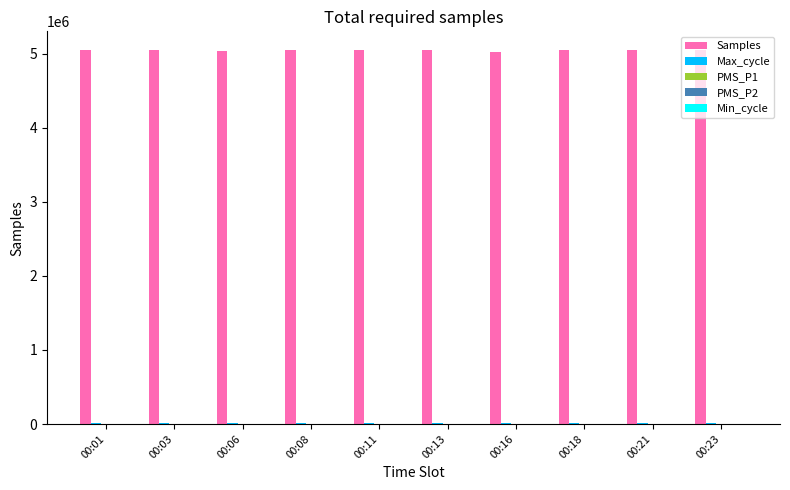

Which series has the largest total across all categories?

Samples